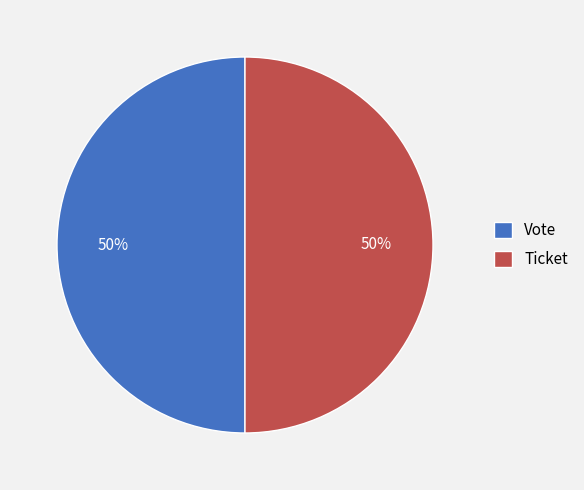

To the nearest percent, what is the combined percentage of Ticket and Vote?

100%